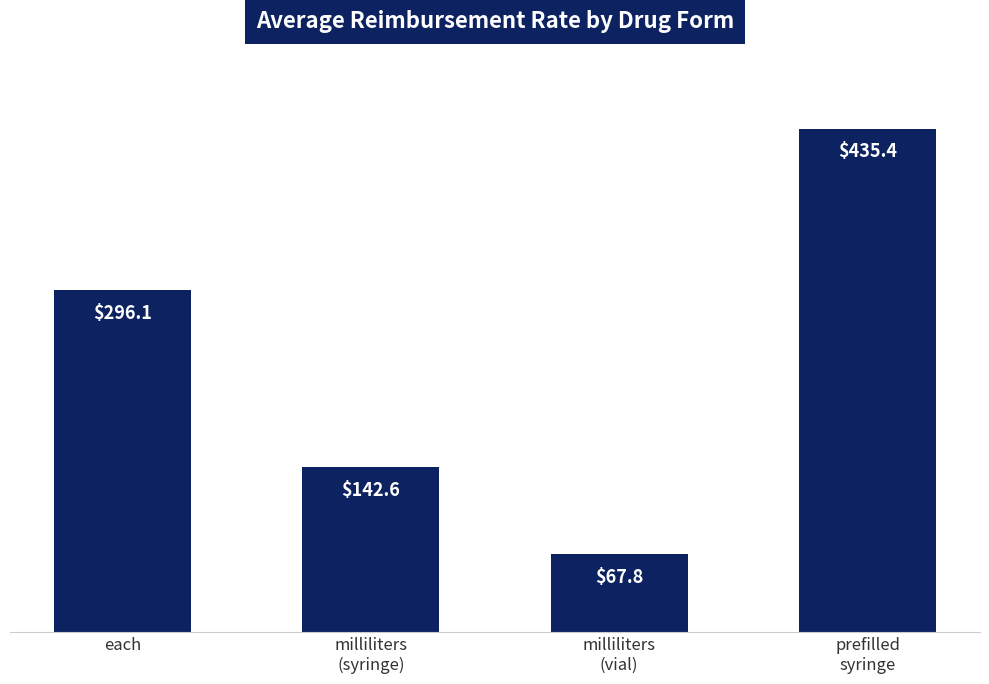

At which label does the data first exceed 296?

each